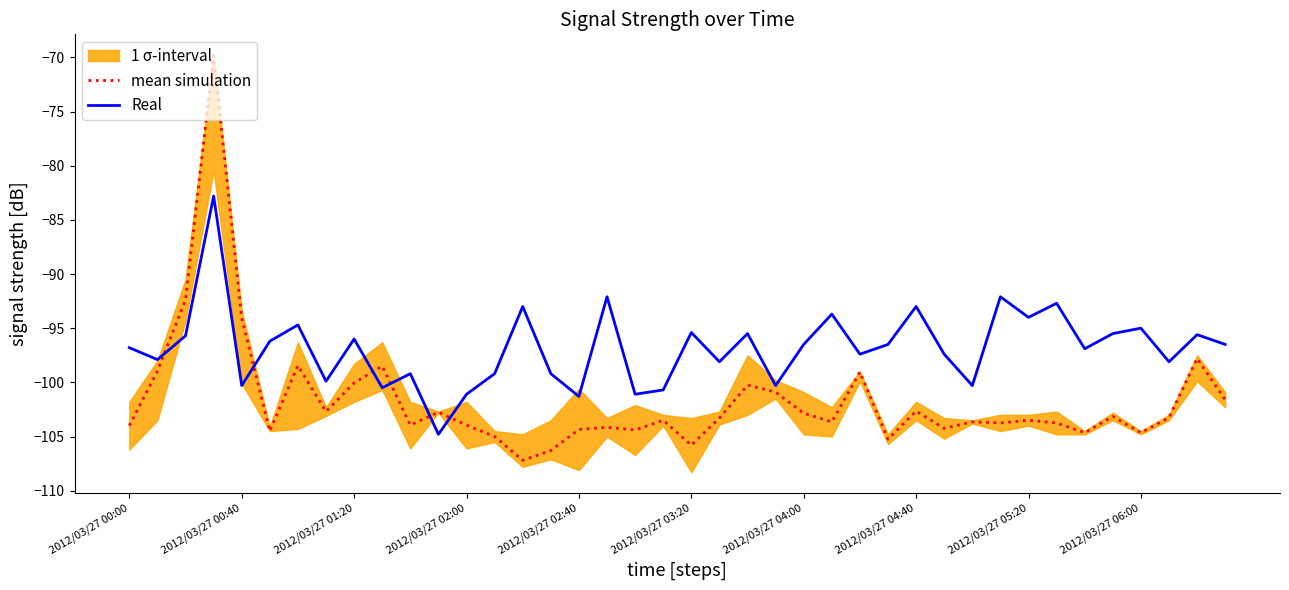

The Real series shows -34.9 at 2012/03/27 05:20. True or false?

False